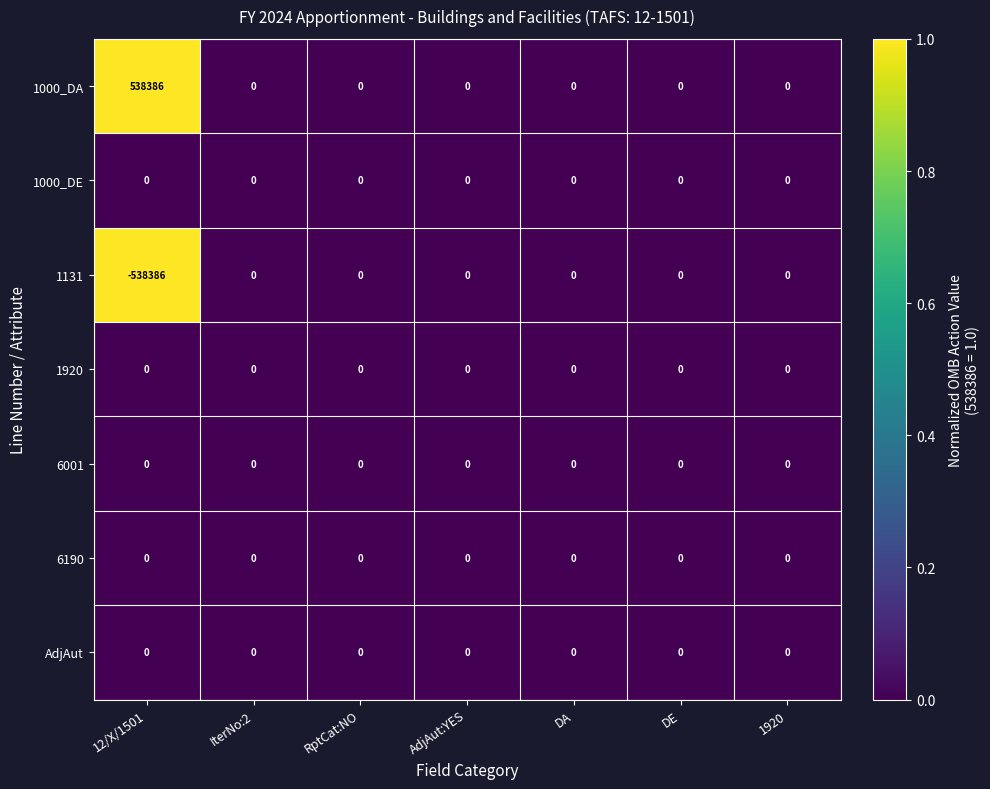

Which series has the largest total across all categories?

1000_DA